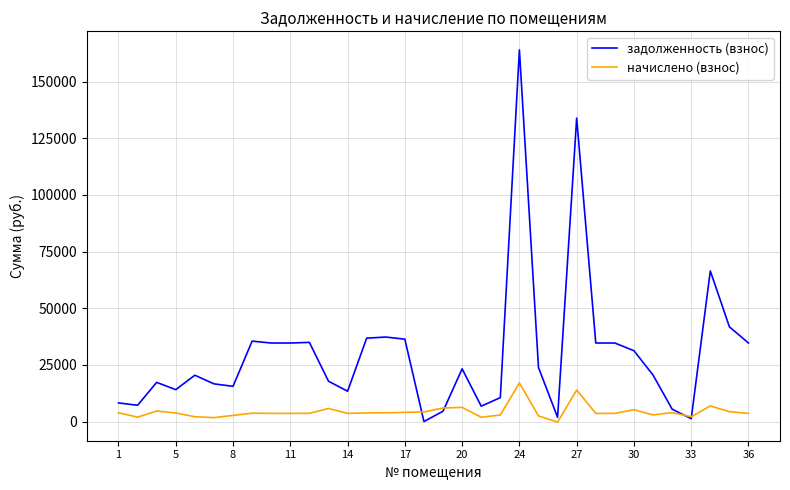

Rank the series by their maximum value, from lowest to highest.

начислено (взнос), задолженность (взнос)